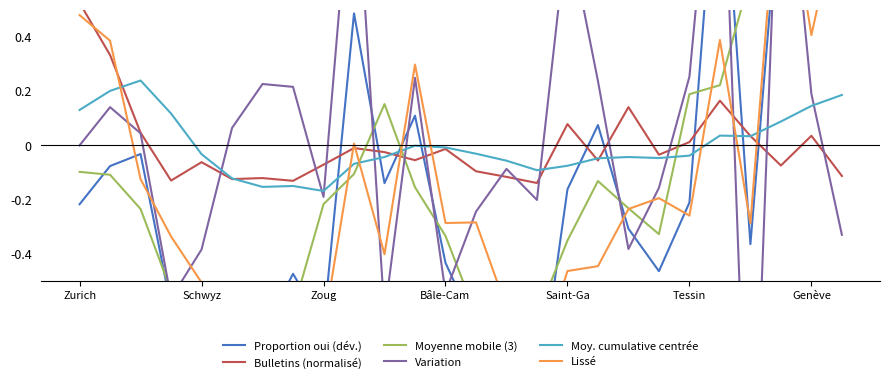

The value of Moyenne mobile (3) at 15 is -0.4. True or false?

False